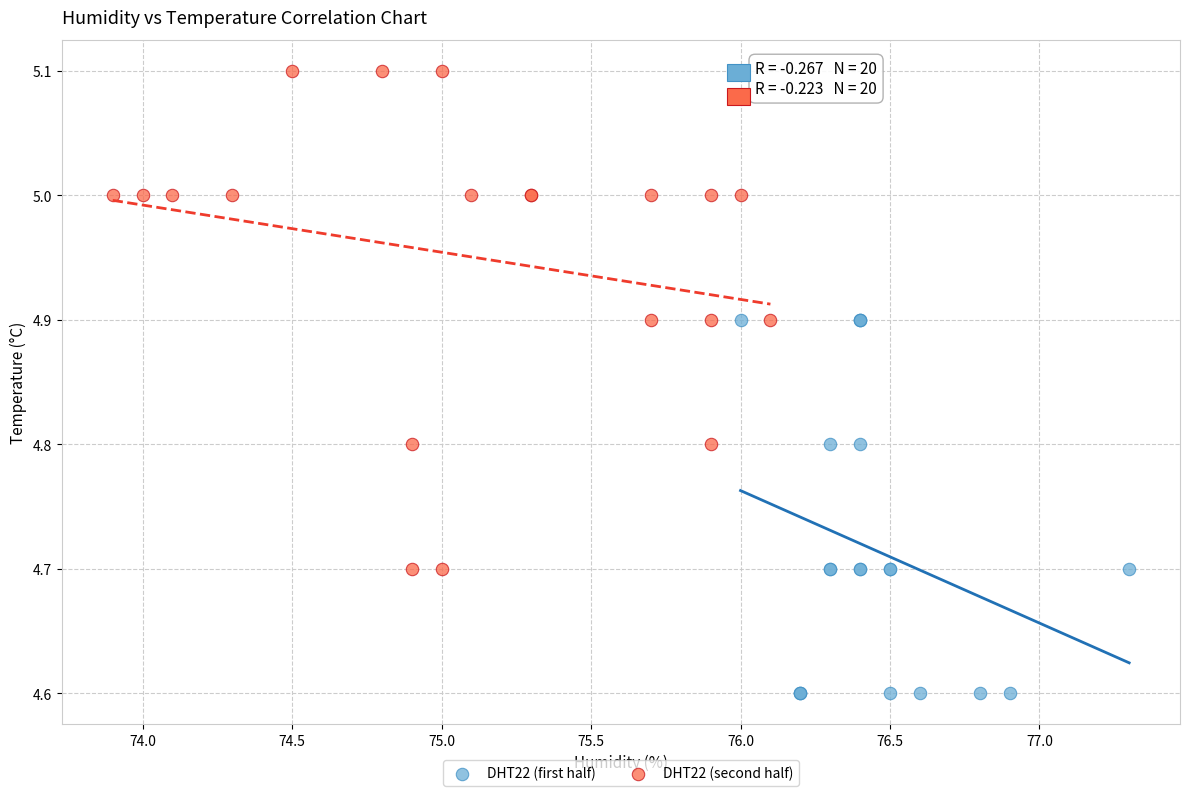

Which series has the widest spread of Y values?

DHT22 (second half)